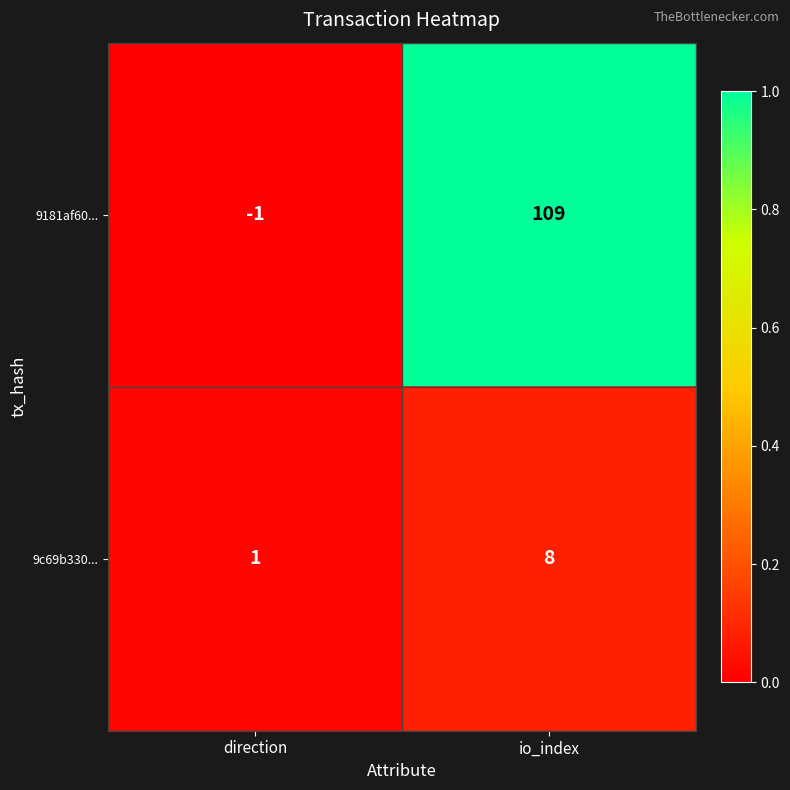

At how many categories does at least one series exceed 0?

2